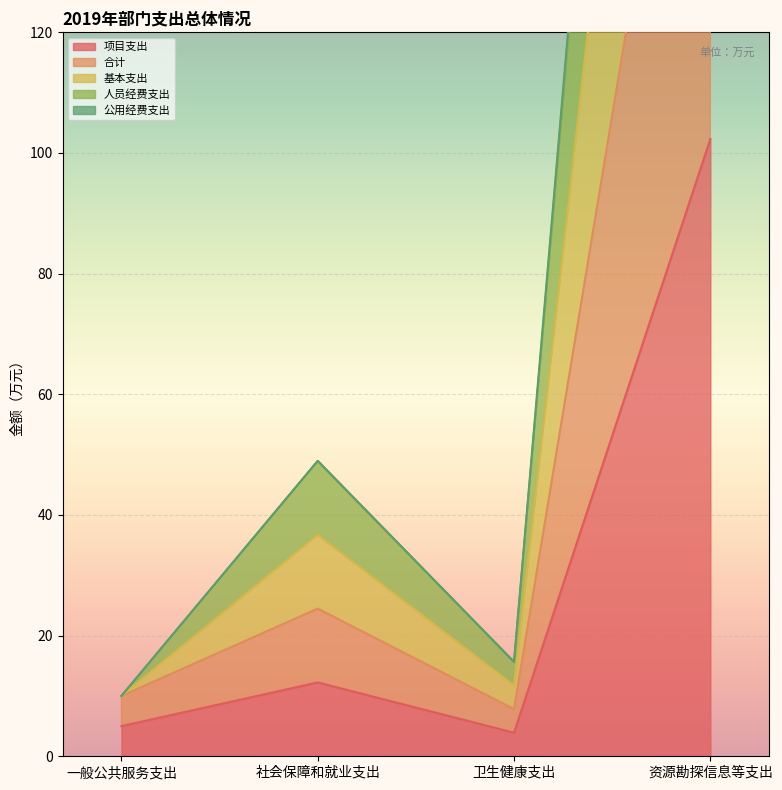

True or false: 合计 and 基本支出 intersect in this chart.

False